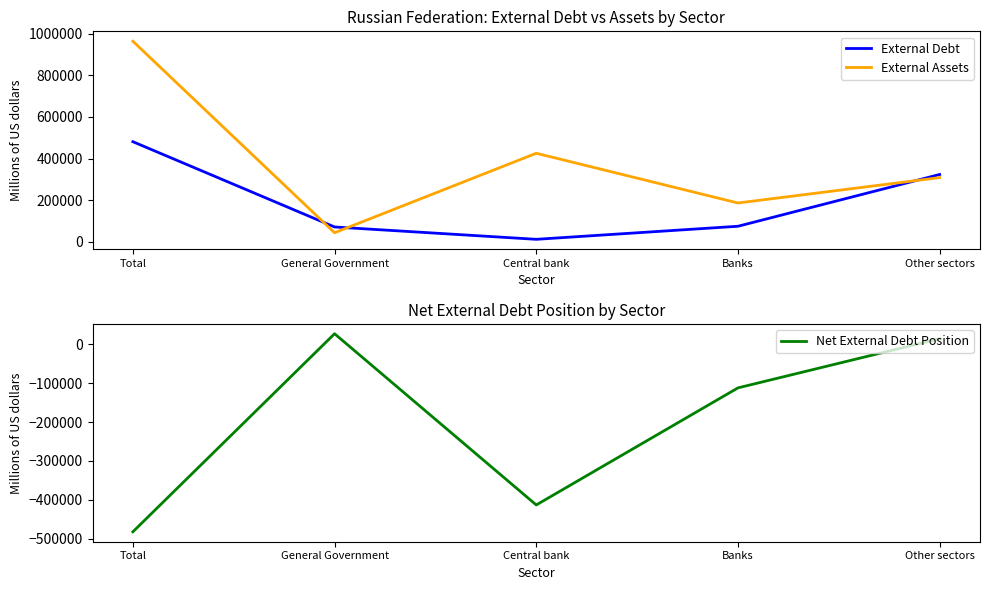

At which category does External Debt reach its first local valley?

Central bank